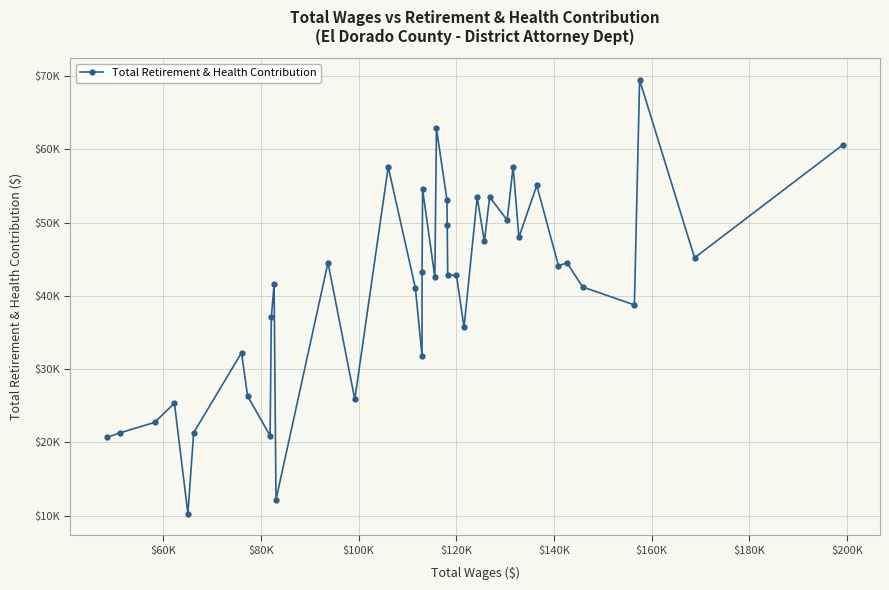

Does the chart have visible grid lines?

Yes